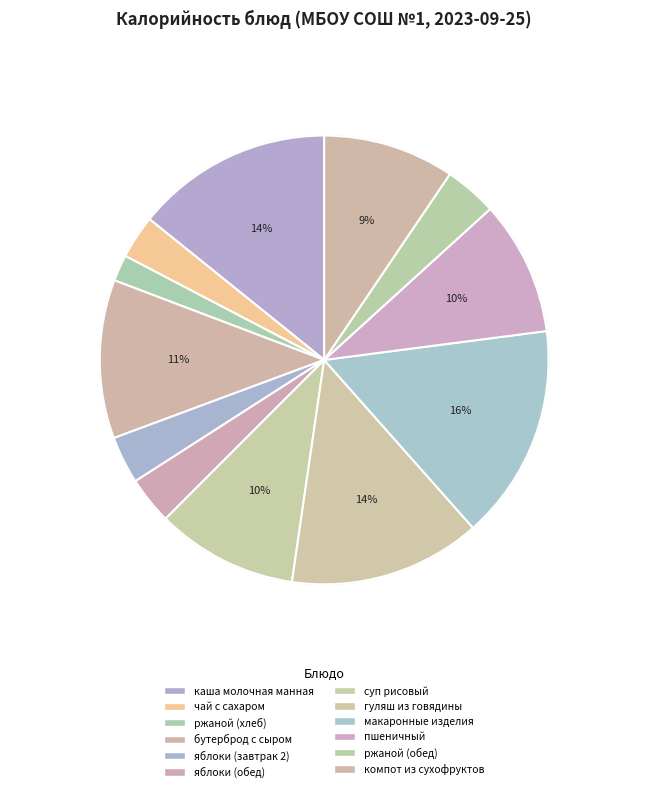

What percentage is NOT represented by макаронные изделия?

84.5%